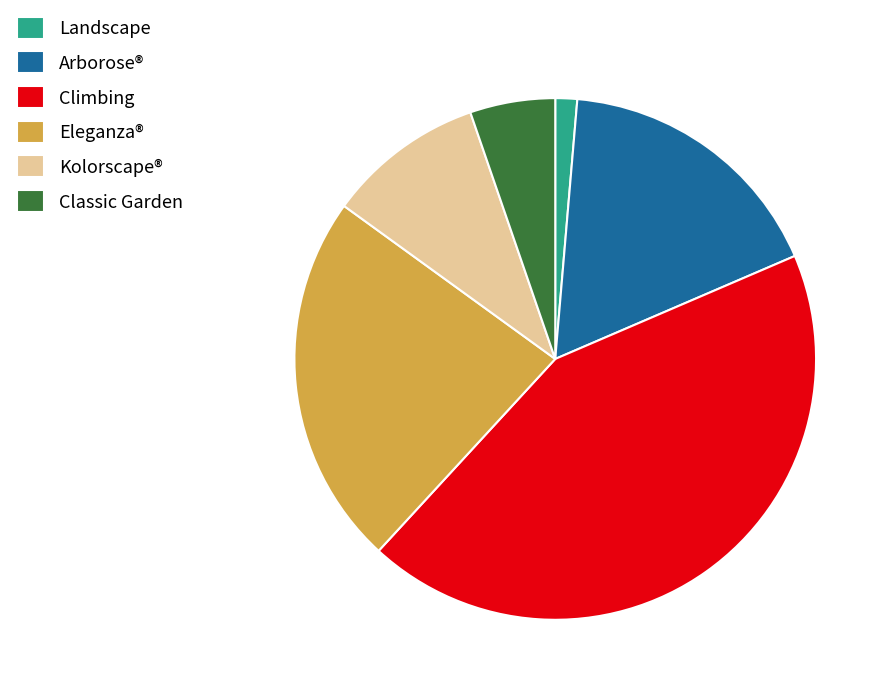

Rank the categories by value from highest to lowest.

Climbing, Eleganza®, Arborose®, Kolorscape®, Classic Garden, Landscape